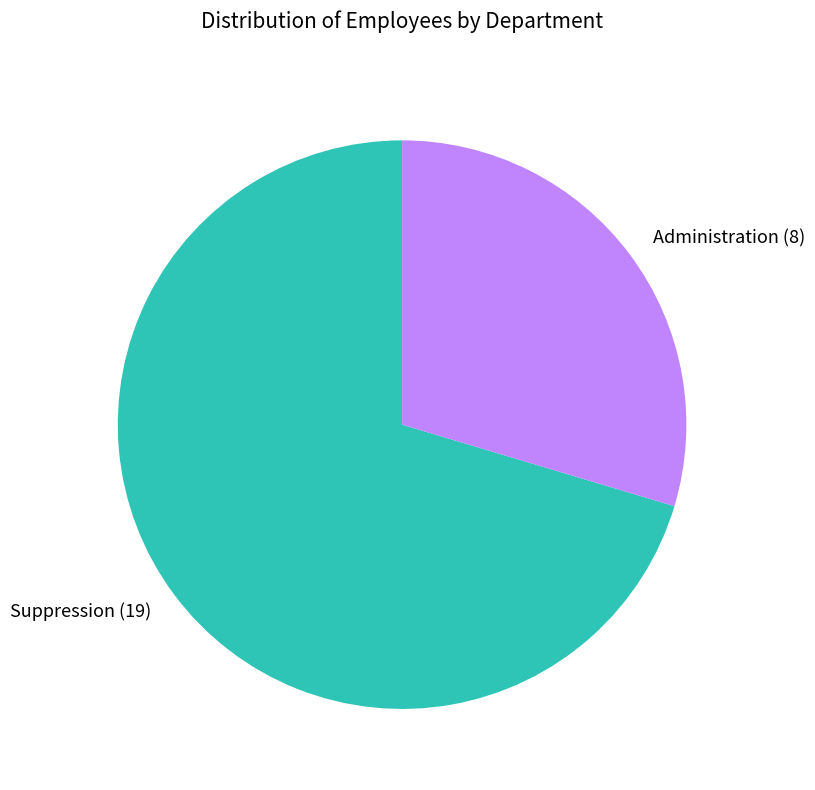

Approximately how many times larger is the value at Suppression compared to Administration?

2.4